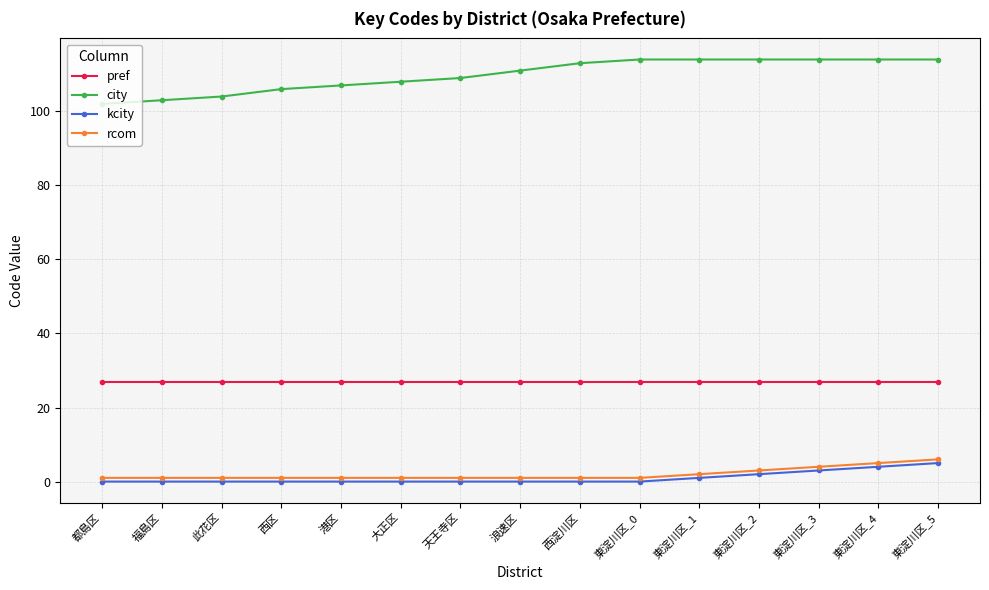

Which series has the widest spread of values?

city